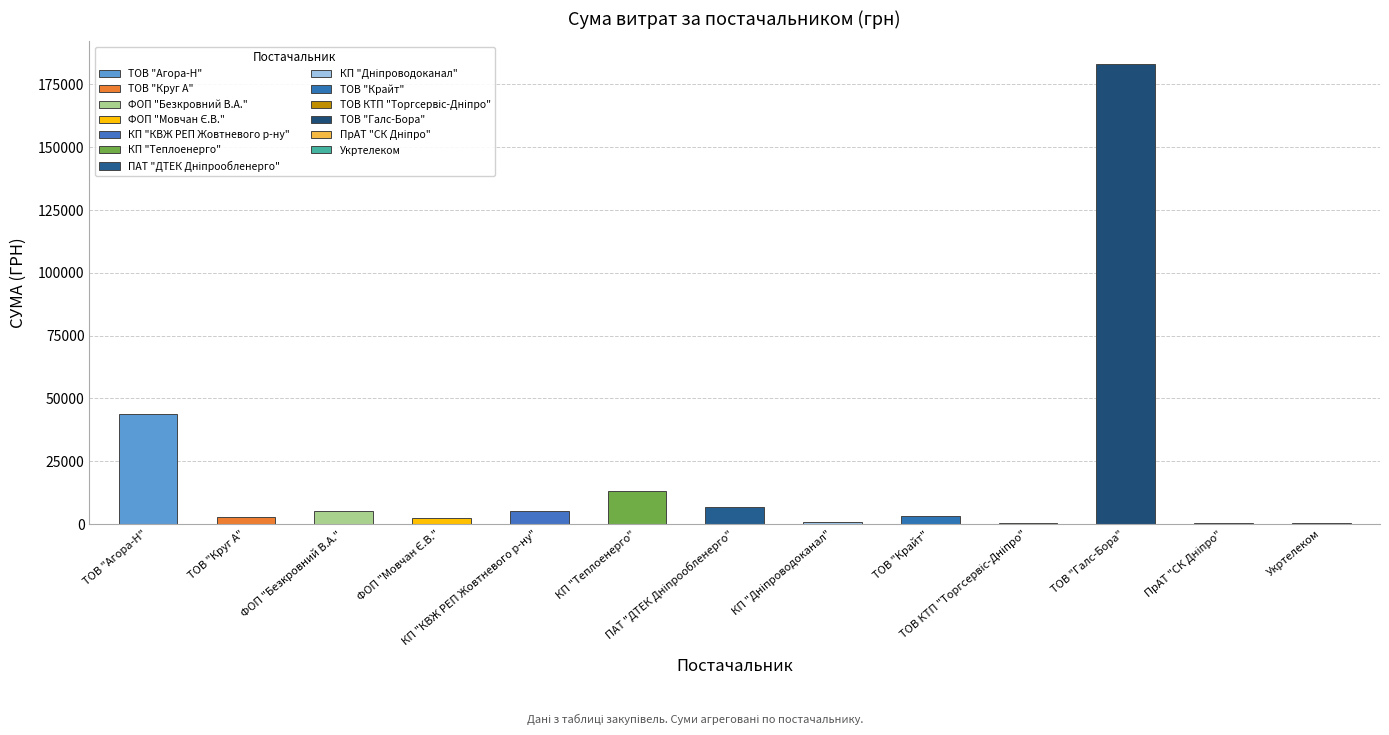

What is the sum of all values?

267002.7